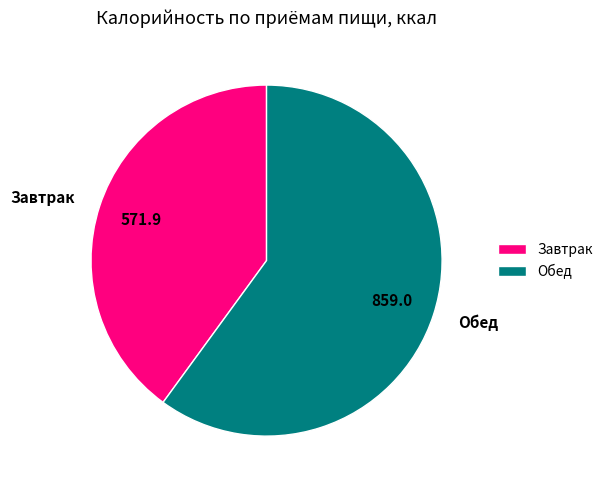

The Обед slice represents 60% of the pie. True or false?

True